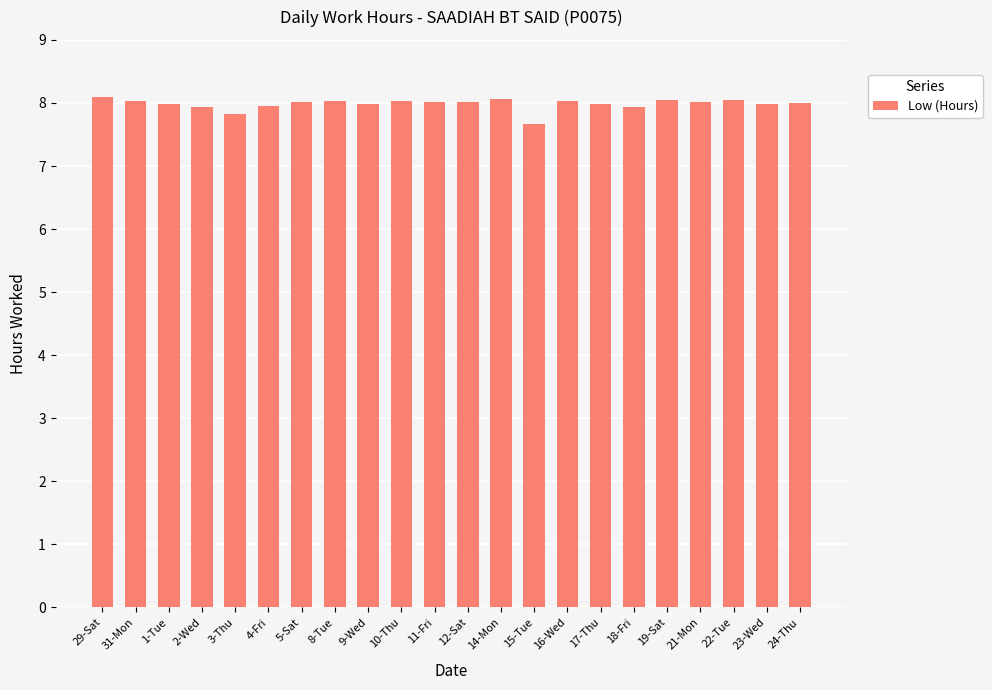

What is the ratio of the value at 15-Tue to the value at 8-Tue?

1.0